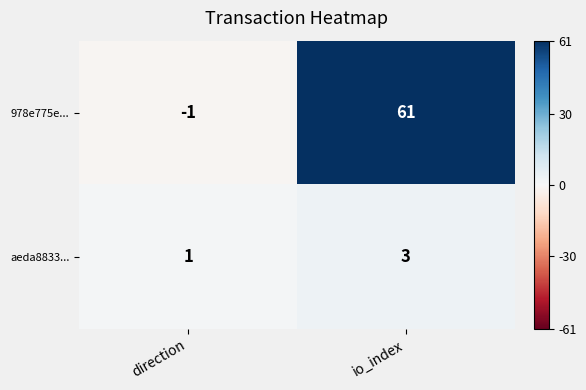

Is it true that aeda8833... equals 3 at io_index?

True